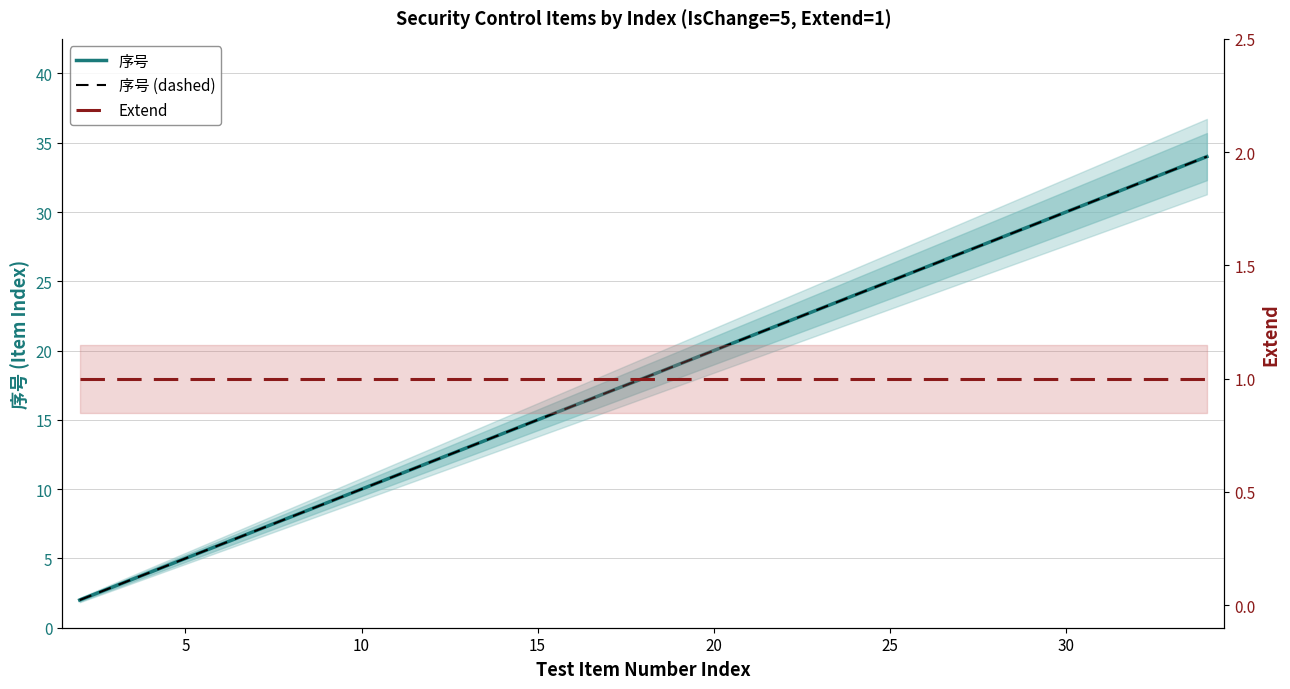

What is the greatest value displayed?

34